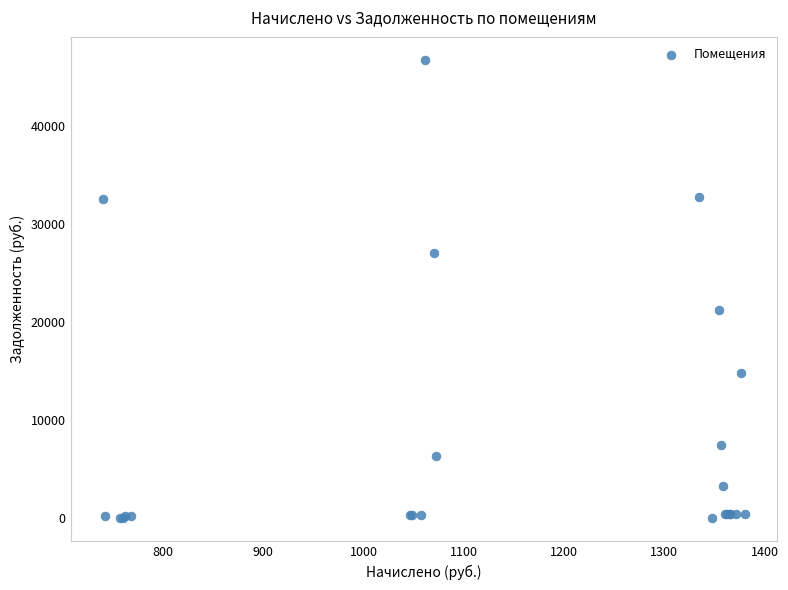

What Y value in the scatter plot is closest to 23389?

21247.5